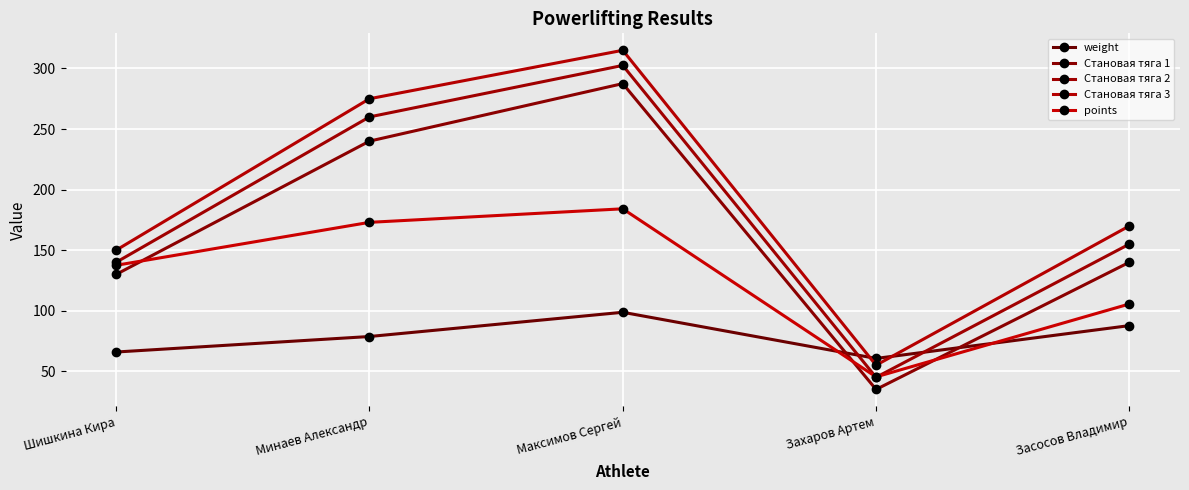

How many interior local peaks does the Становая тяга 2 series have?

1